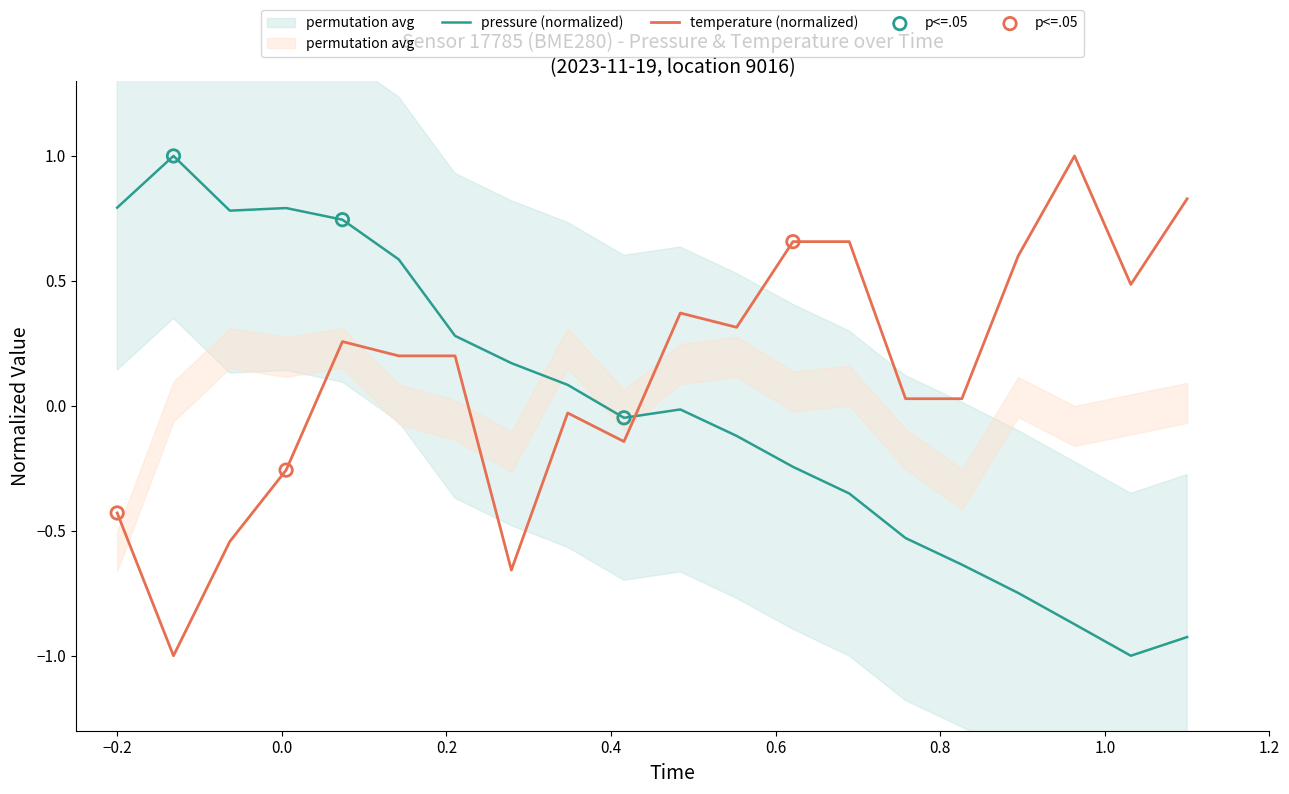

Is the value of temperature at 00:18 greater than the value of pressure at 00:23?

No